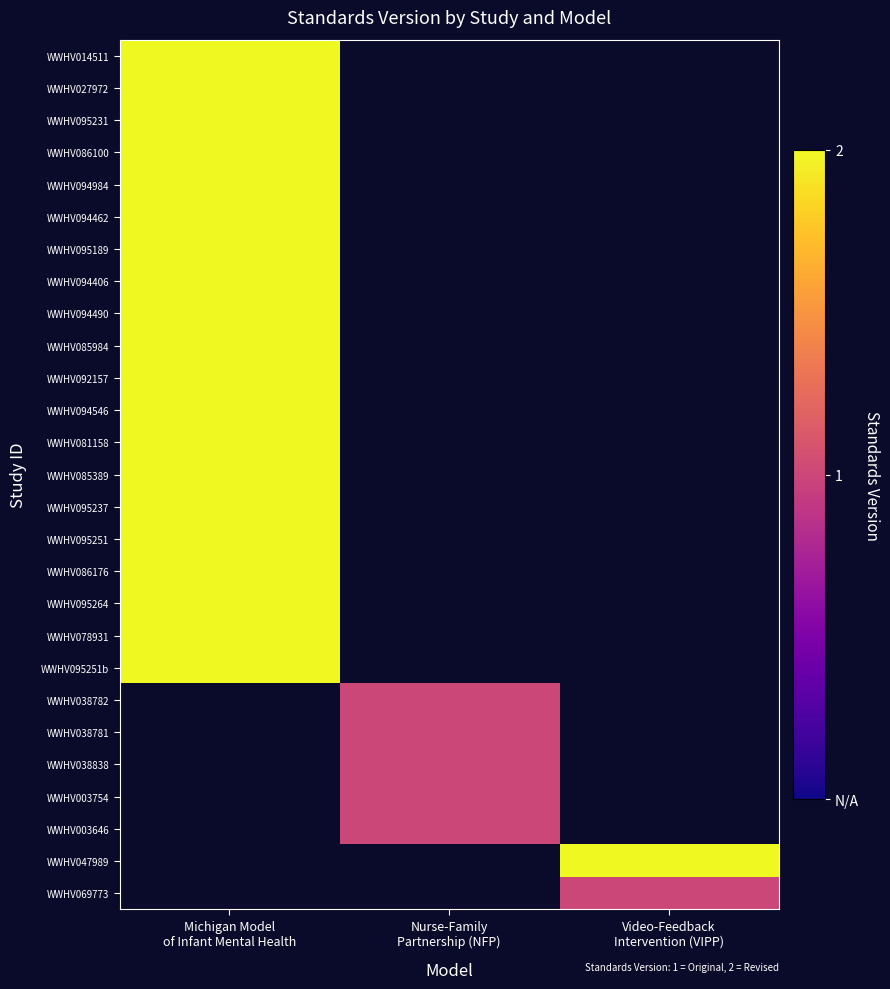

Rank the series at Michigan Model of Infant Mental Health from lowest to highest value.

WWHV038782, WWHV038781, WWHV038838, WWHV003754, WWHV003646, WWHV047989, WWHV069773, WWHV014511, WWHV027972, WWHV095231, WWHV086100, WWHV094984, WWHV094462, WWHV095189, WWHV094406, WWHV094490, WWHV085984, WWHV092157, WWHV094546, WWHV081158, WWHV085389, WWHV095237, WWHV095251, WWHV086176, WWHV095264, WWHV078931, WWHV095251b